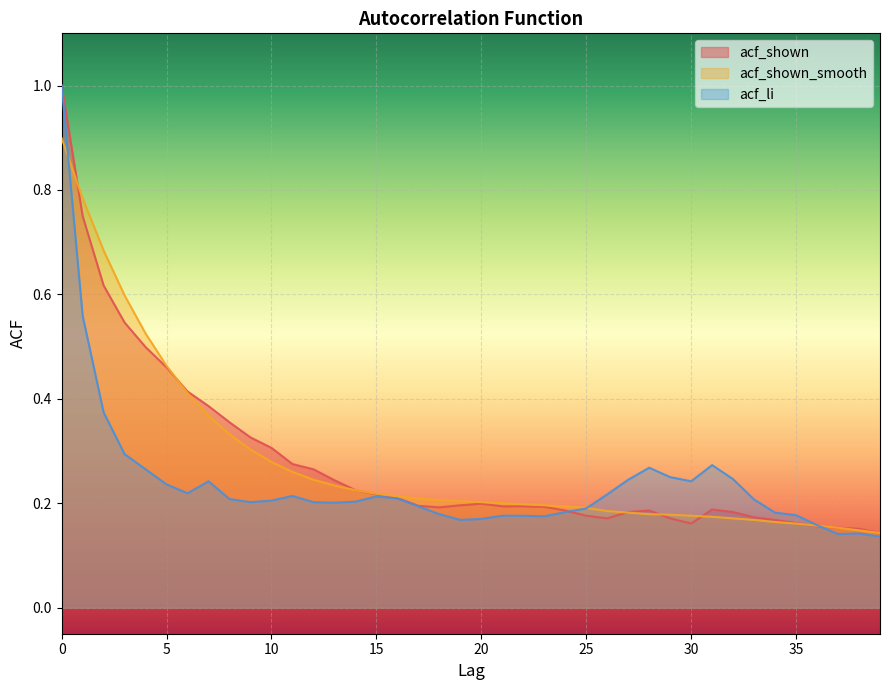

What is the sum of all acf_shown values?

11.2